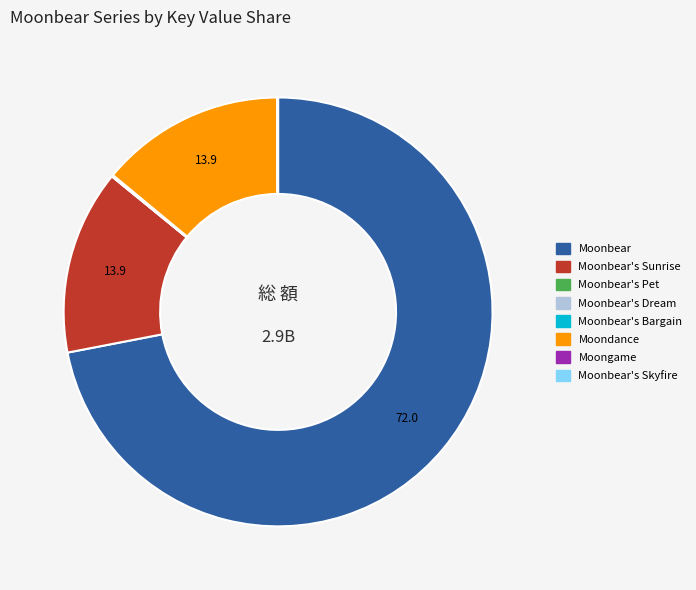

Do Moonbear and Moondance together represent more than half of the pie?

Yes